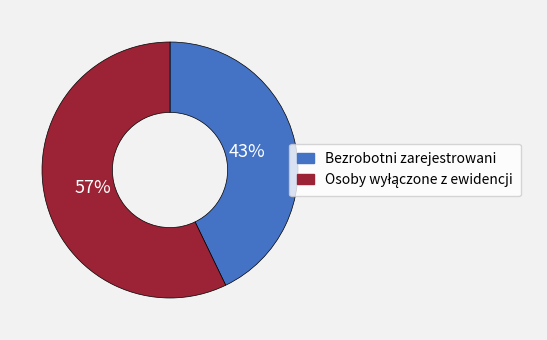

Is there a majority slice in this chart?

Yes